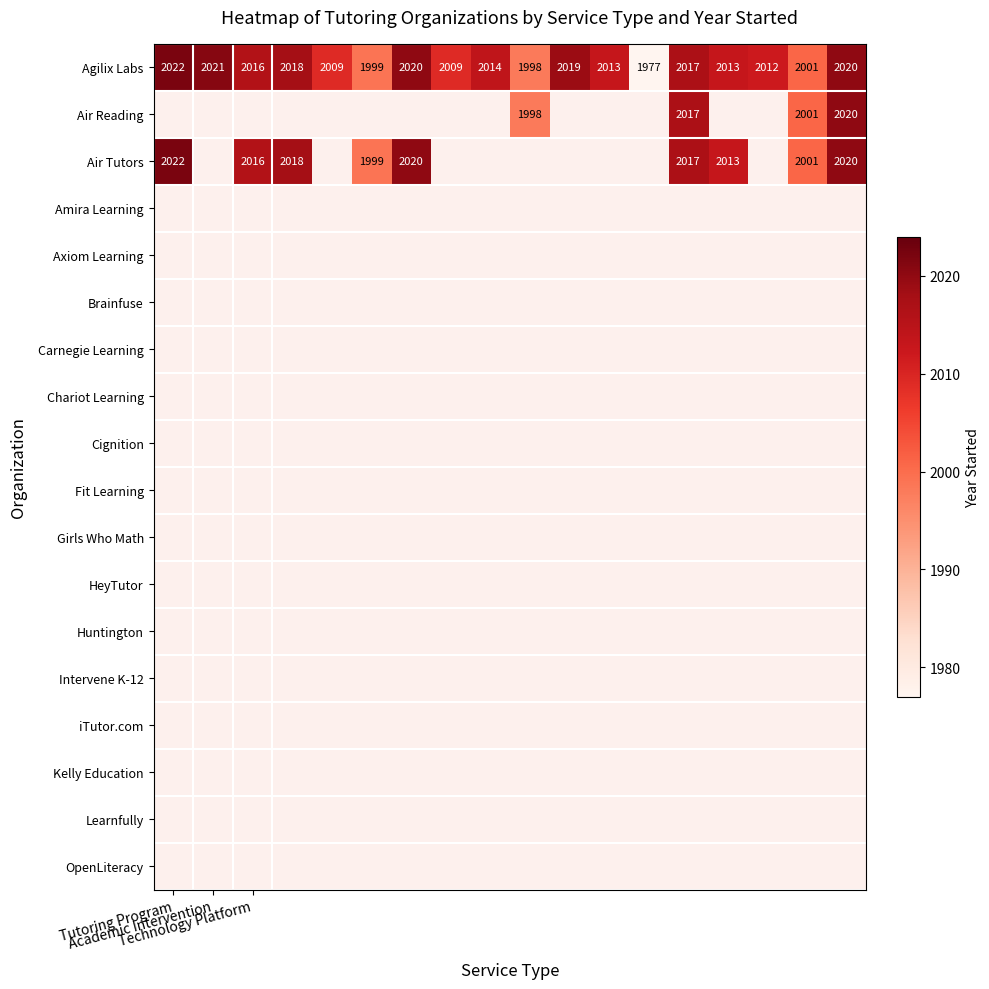

What is the maximum value for Agilix Labs?

2022